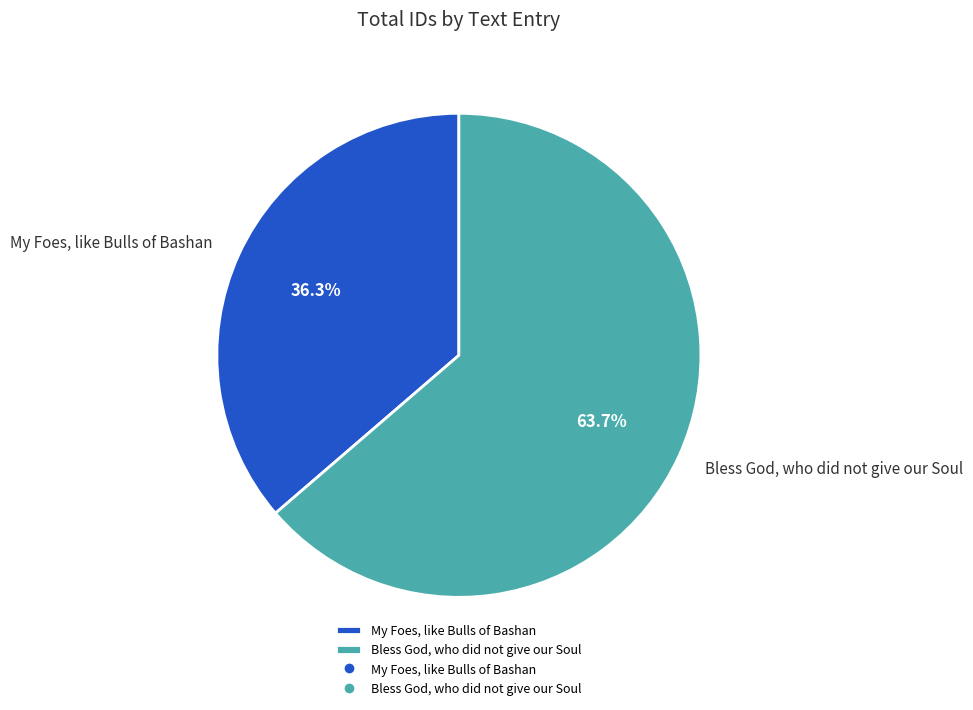

To the nearest percent, what is the average slice percentage?

50%